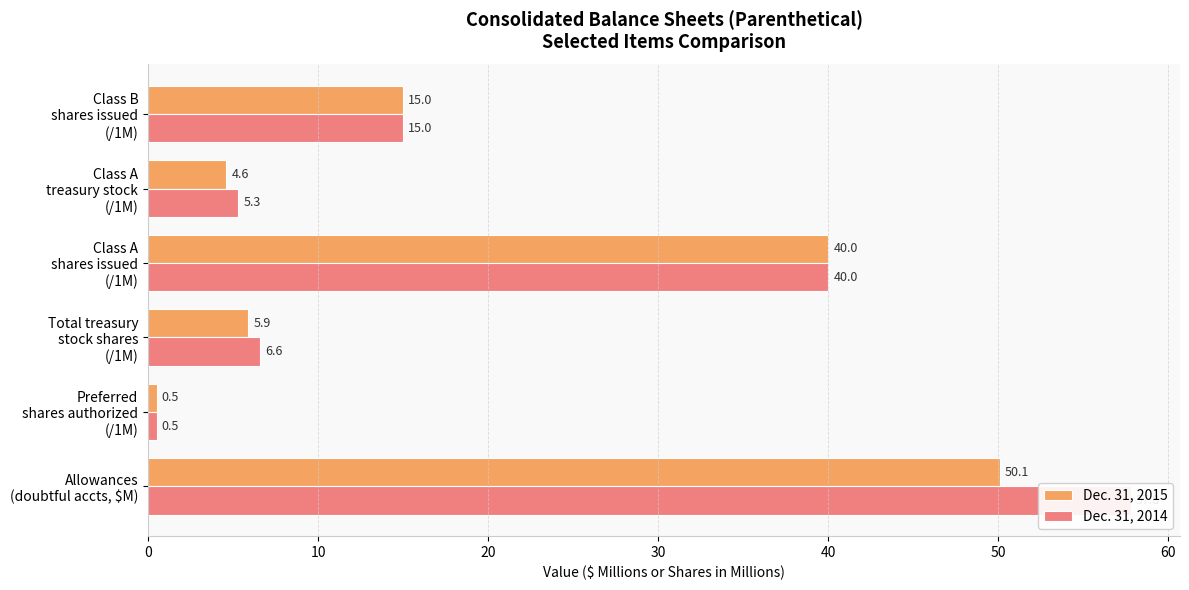

What is the sum of the Dec. 31, 2015 values at Class A treasury stock (/1M) and Allowances (doubtful accts, $M)?

54.7